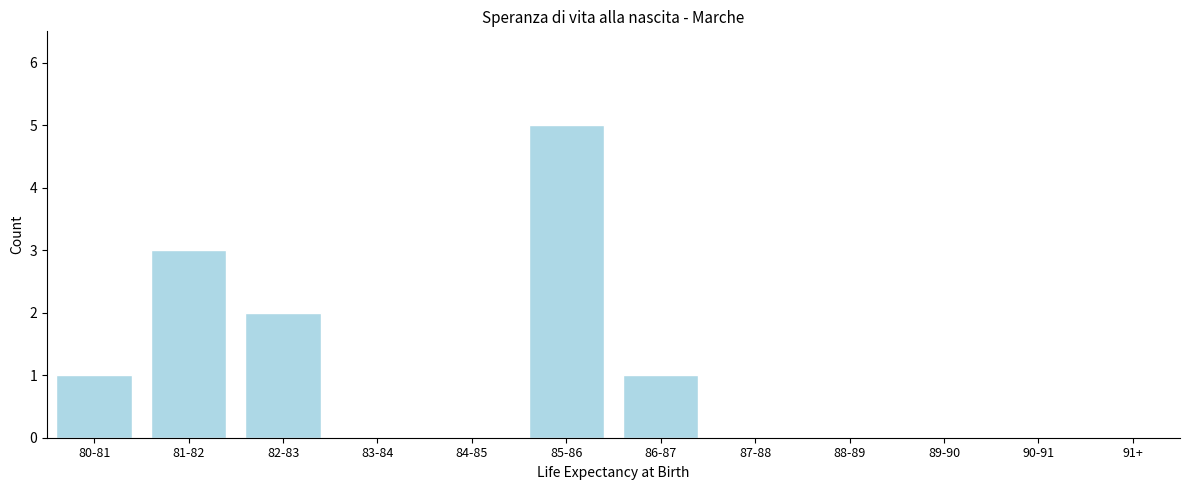

Reading left to right, transcribe all the data shown in this chart.

80-81=1	81-82=3	82-83=2	83-84=0	84-85=0	85-86=5	86-87=1